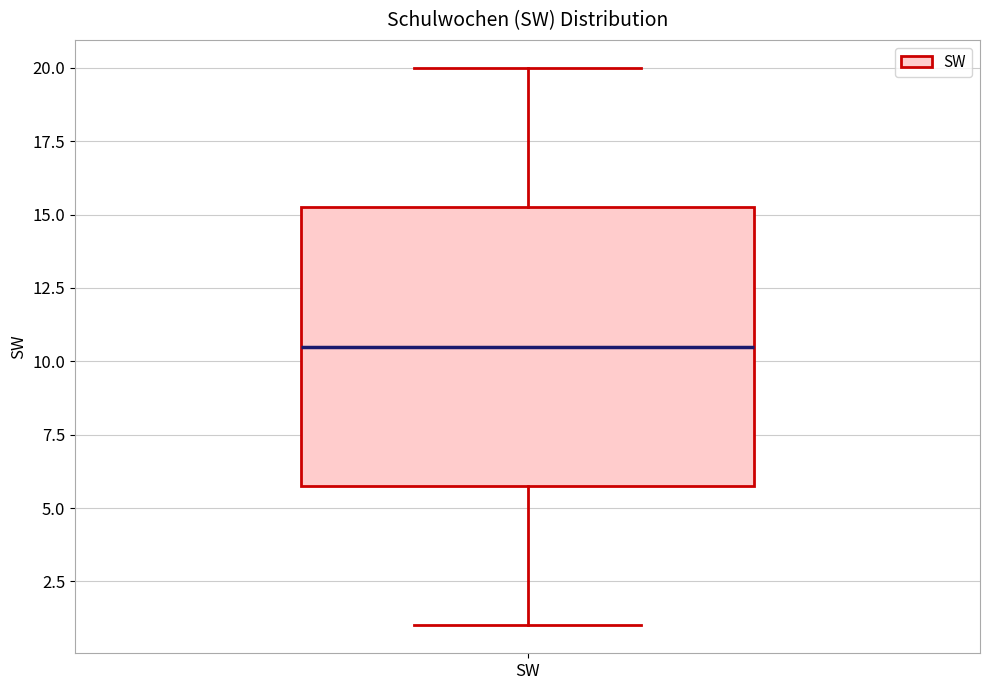

Where does the upper whisker of the box for SW end on the y-axis? The values are not printed on the chart, so give them approximately, as read against the axis.

20.0